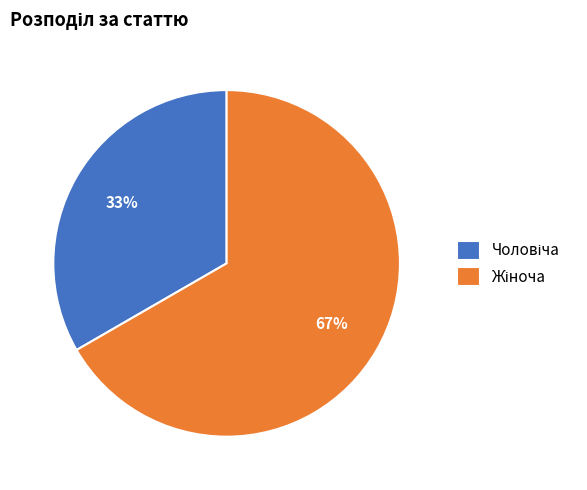

To the nearest percent, what is the average slice percentage?

50%